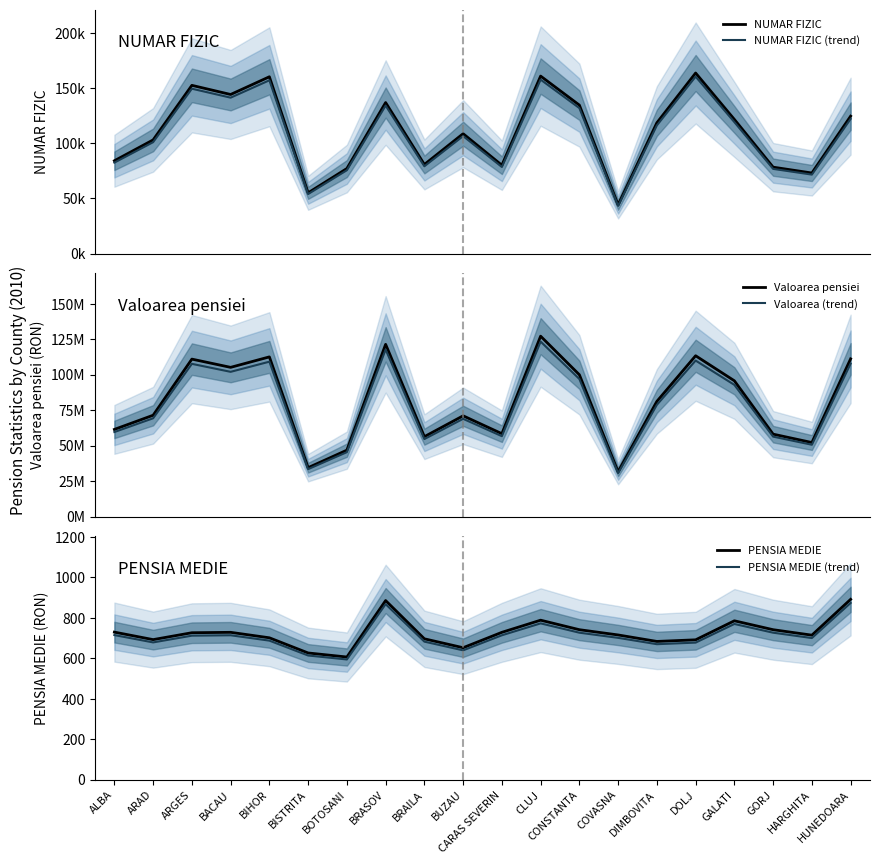

How many values in the PENSIA MEDIE (trend) series exceed 712?

10